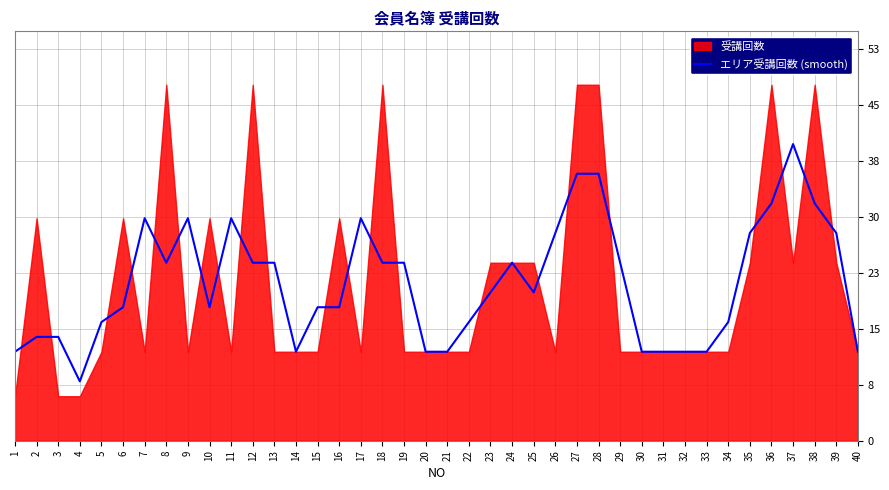

At which label is the value closest to 24?

8